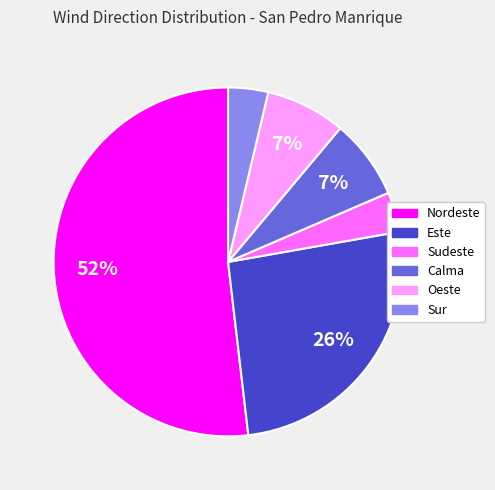

To the nearest percent, what is the average slice percentage?

17%